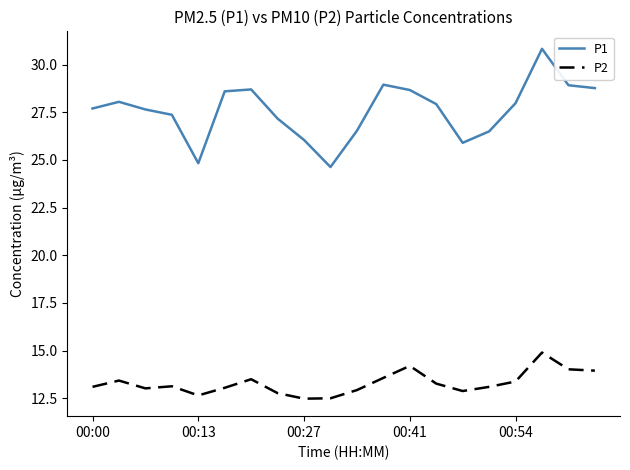

List the series in order of their peak value, highest first.

P1, P2